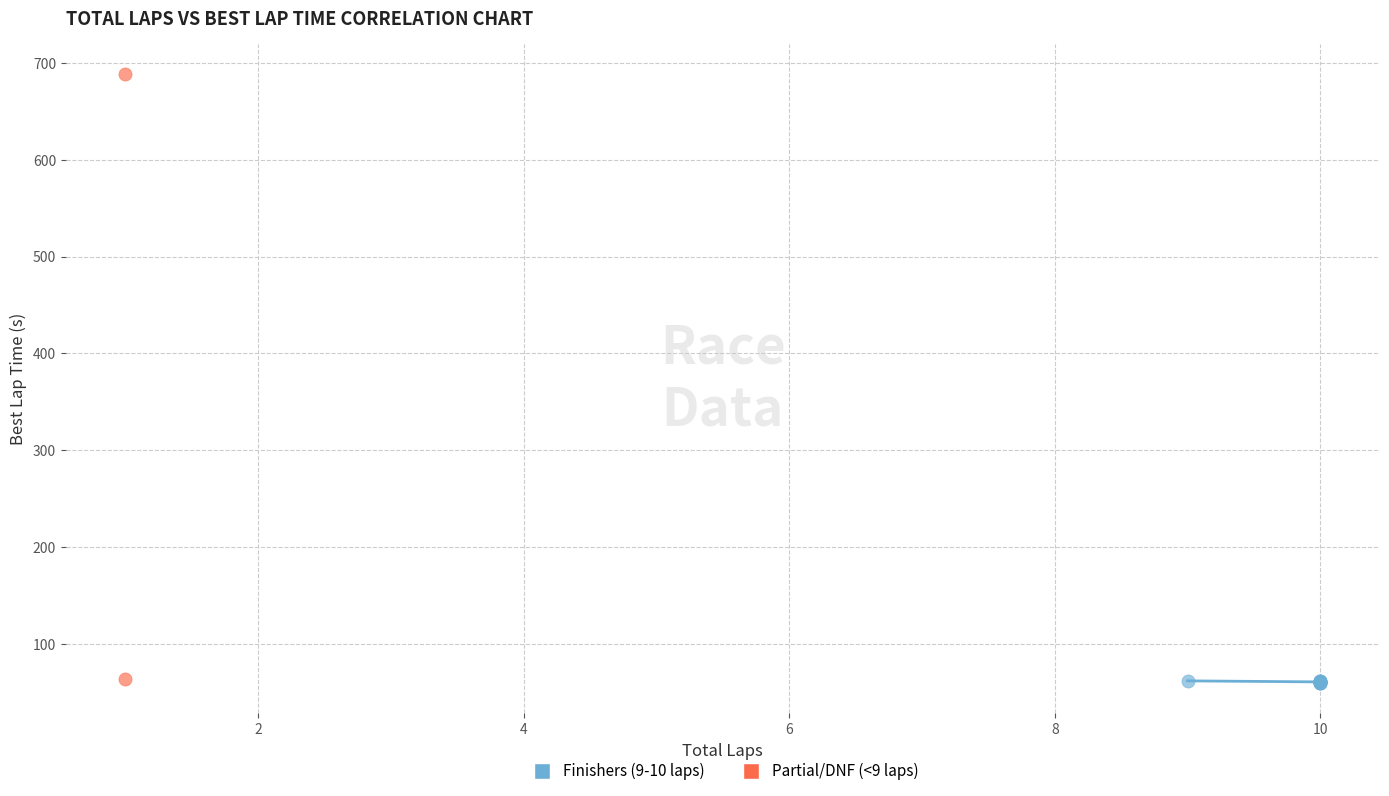

What are all the series names shown in the legend?

Finishers (9-10 laps), Partial/DNF (<9 laps)